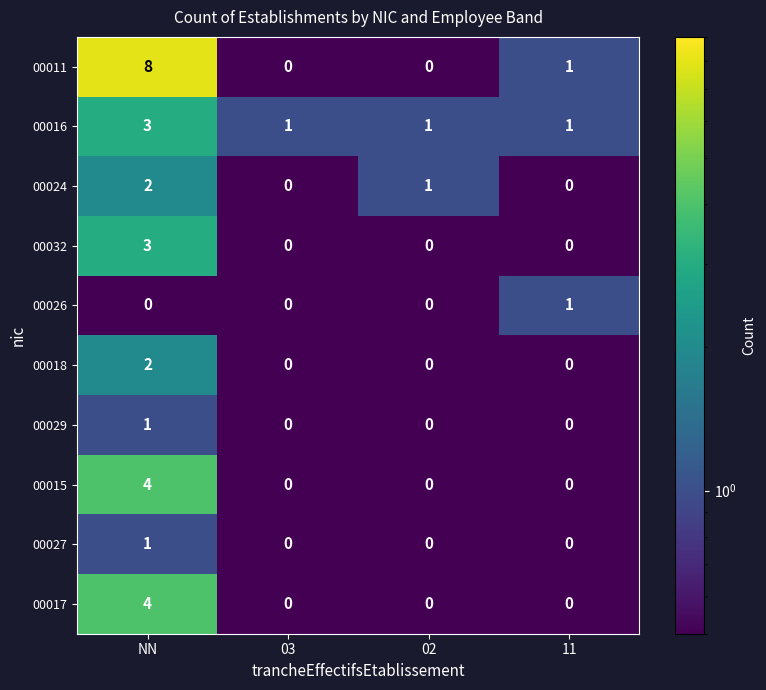

Which series changed the most between NN and 02?

00011